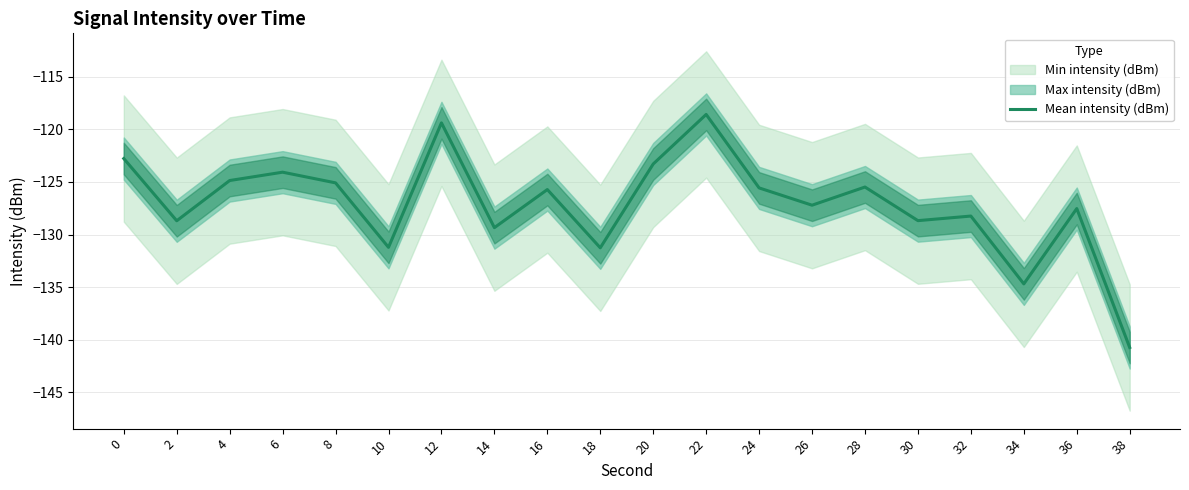

What is the value of the 15th point from the left?

-125.5